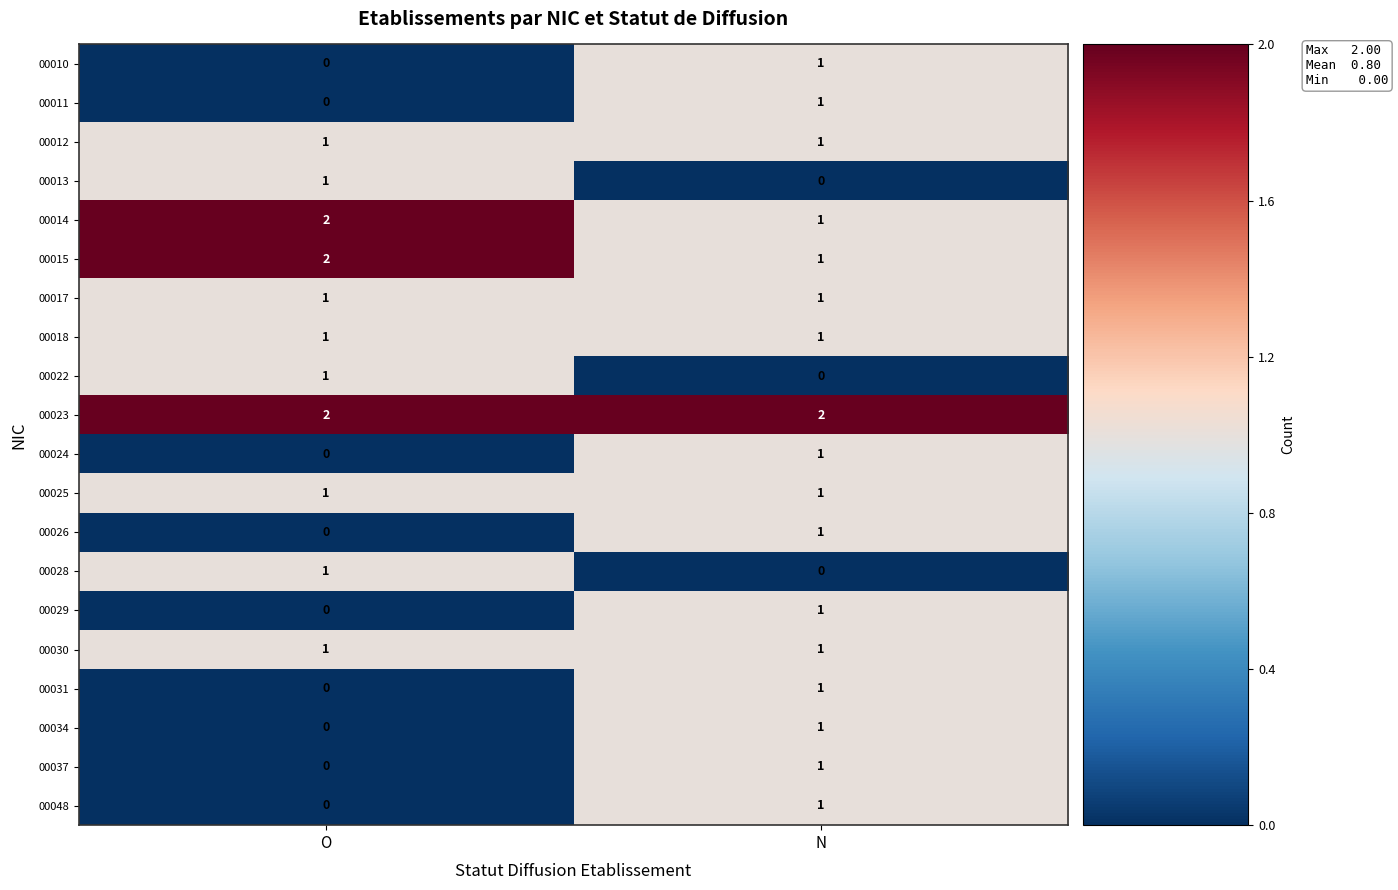

What is the difference between the highest and lowest values at N?

2